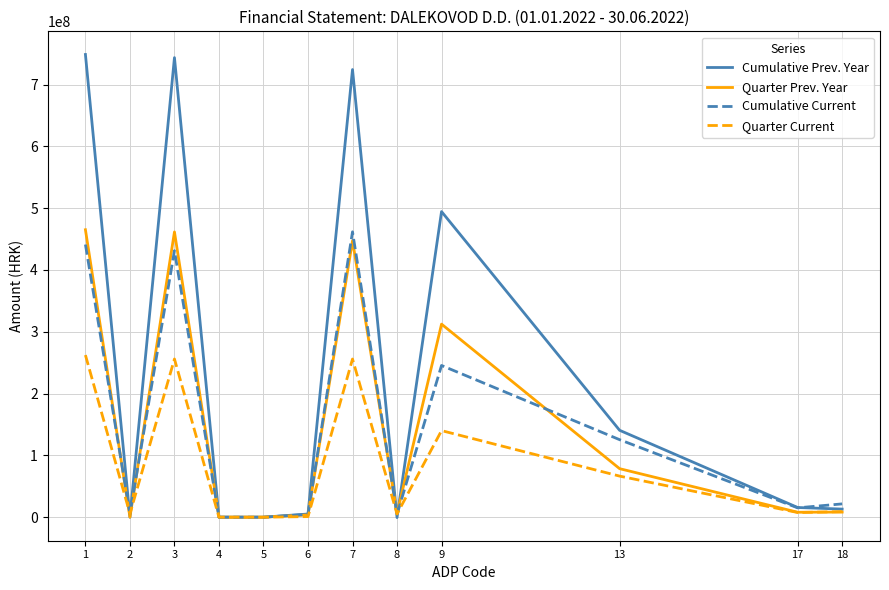

Which series has the largest range (max minus min)?

Cumulative Prev. Year